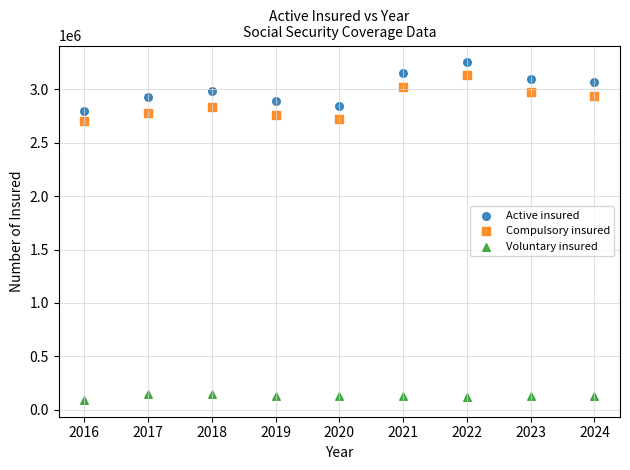

Which series contains the lowest Y value?

Voluntary insured